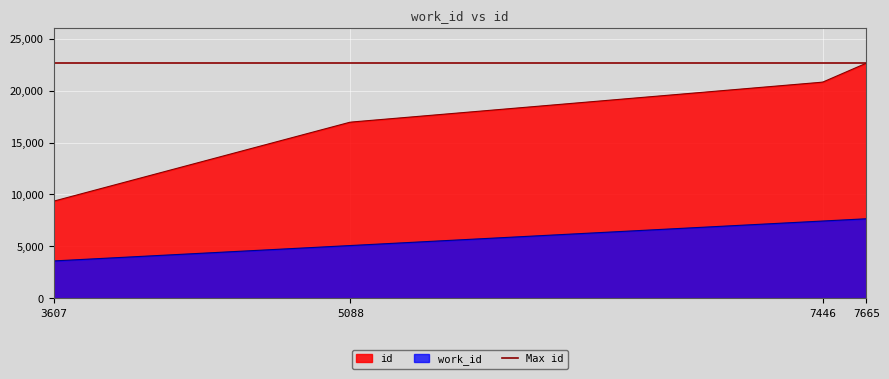

Which label corresponds to the smallest value in the chart?

3607